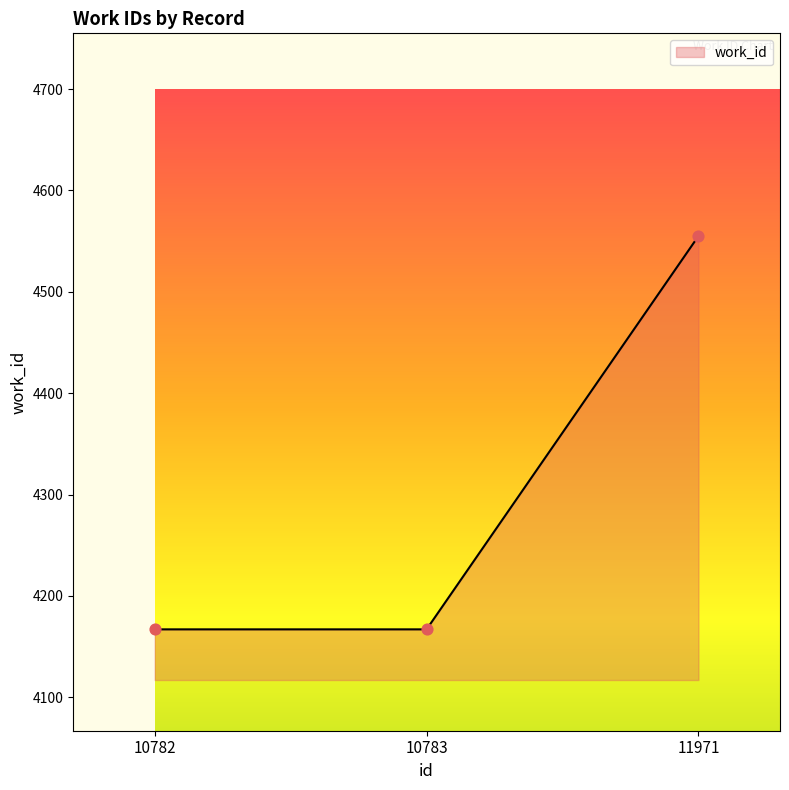

What is the change in value from 10782 to 11971?

+388